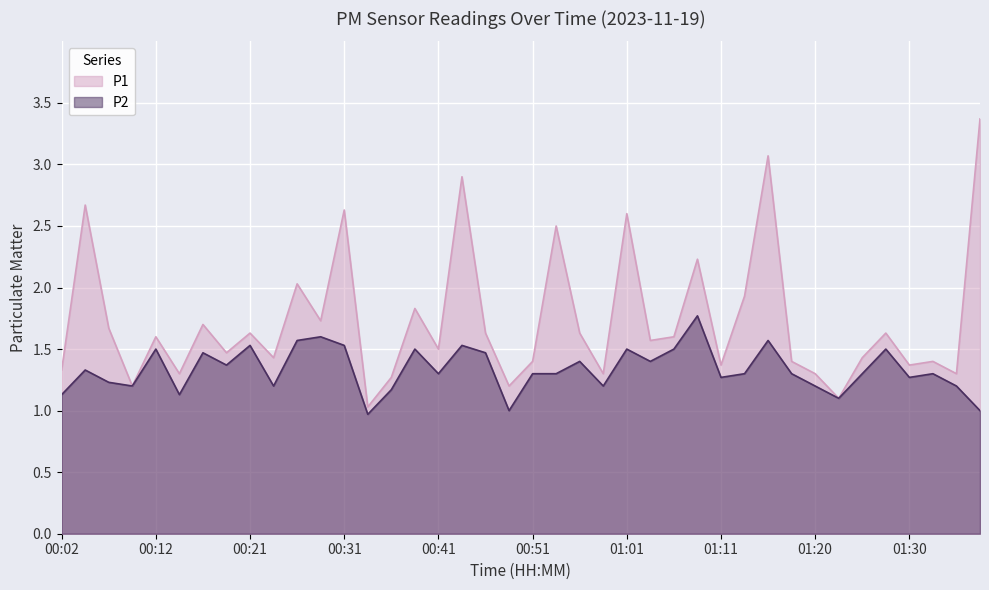

How many data points in P2 are above 1?

37